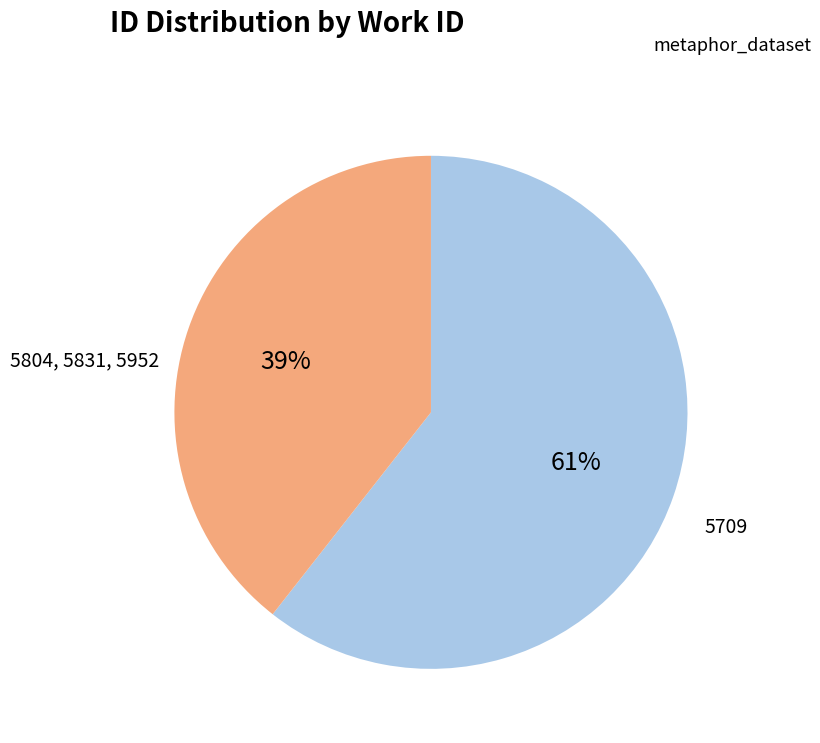

To the nearest percent, what is the average slice percentage?

50%